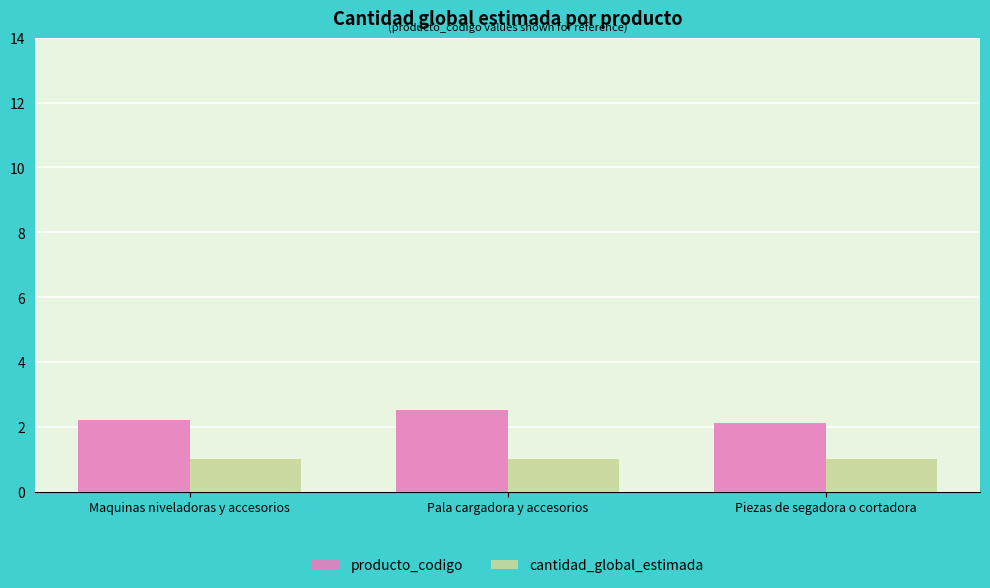

What is the approximate value of cantidad_global_estimada at Pala cargadora y accesorios?

1.0